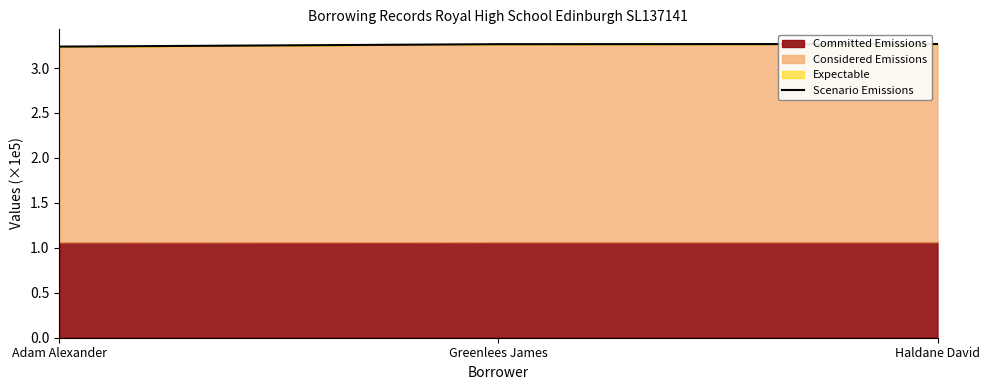

What is the ratio of the value at Adam Alexander to the value at Greenlees James?

1.0